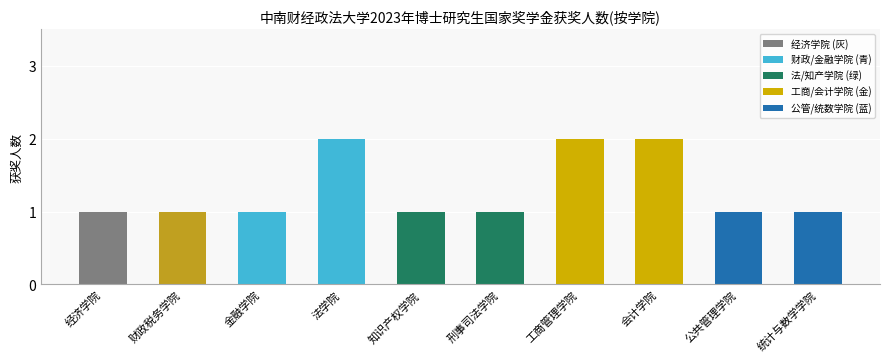

What position from the left is 财政税务学院?

2